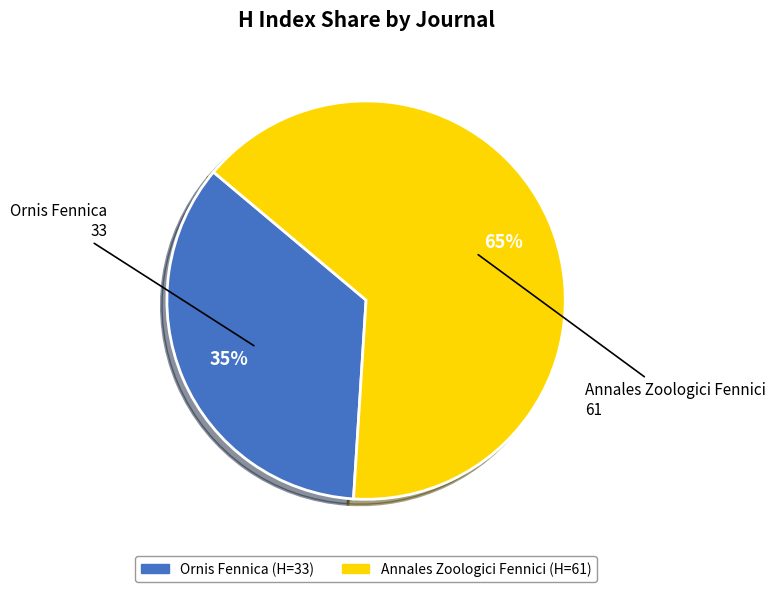

Which slice represents more than half of the pie?

Annales Zoologici Fennici